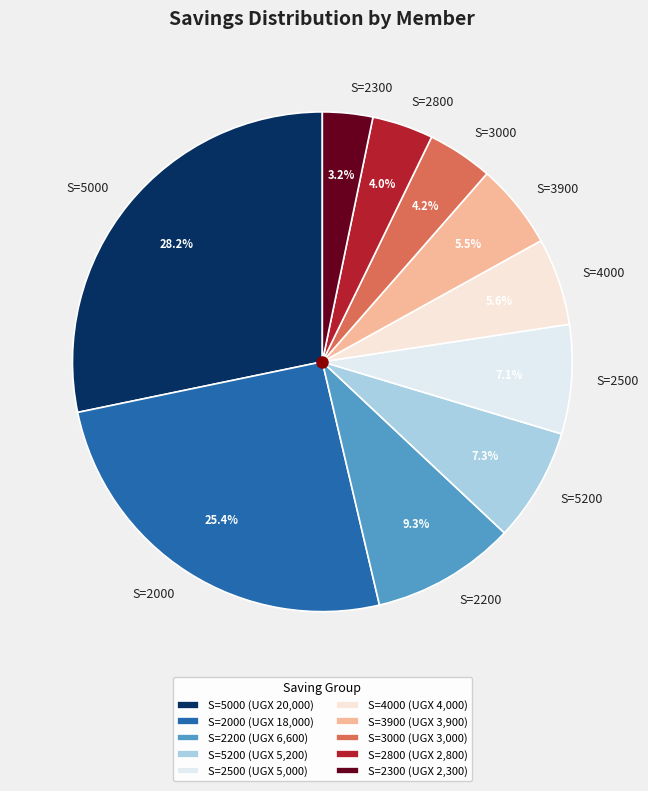

To the nearest percent, what is the average slice percentage?

10%